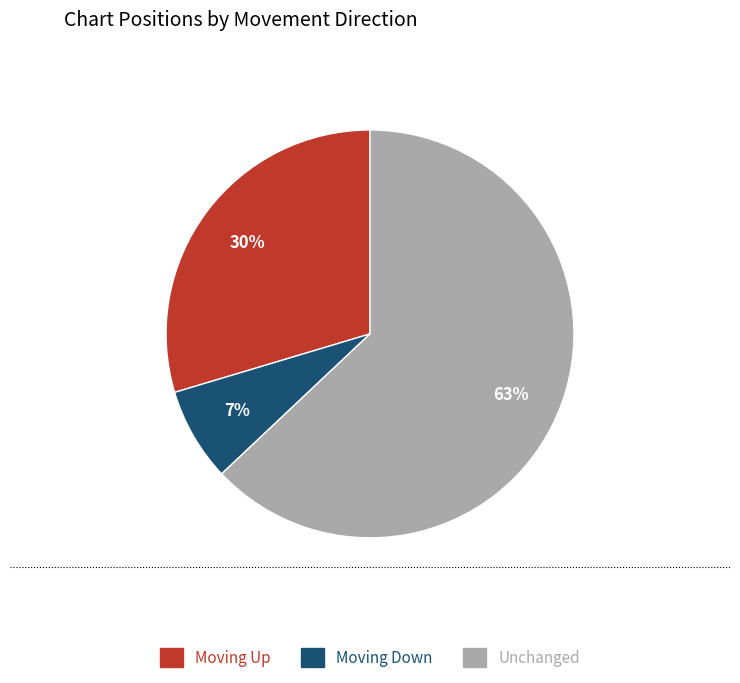

To the nearest percent, what is the average slice percentage?

33%